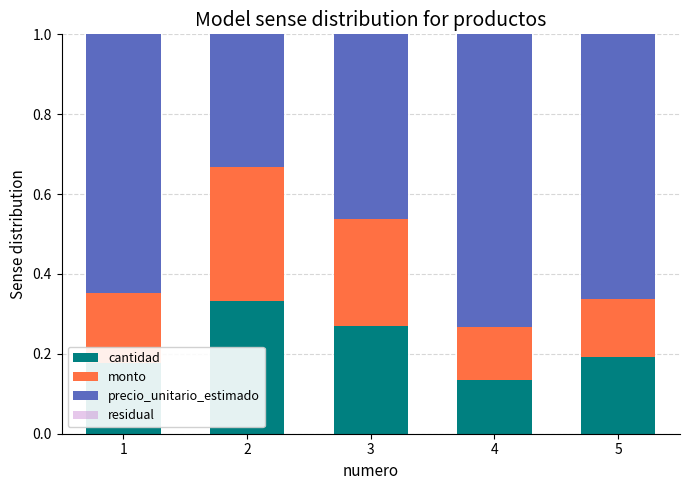

True or false: cantidad has a value of 0.1 at 5.

False